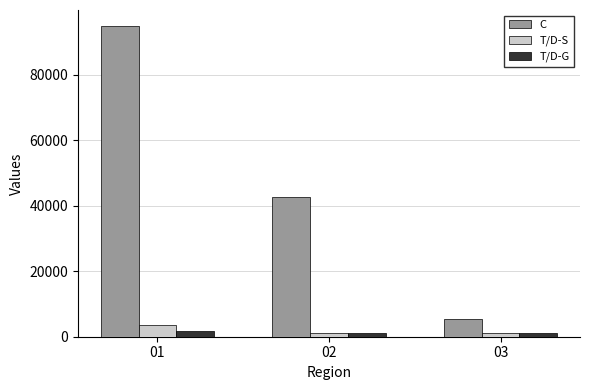

The value of C at 02 is 42597. True or false?

True